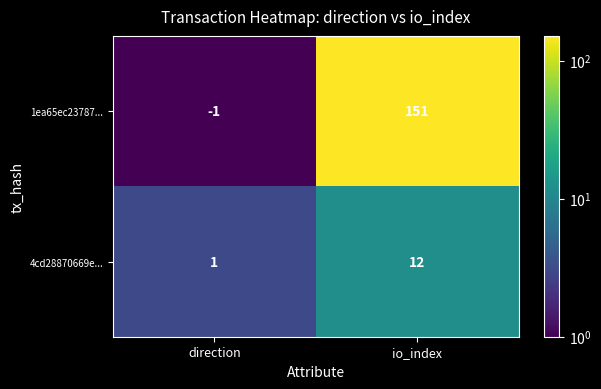

Rank the series at direction from highest to lowest value.

4cd28870669e..., 1ea65ec23787...